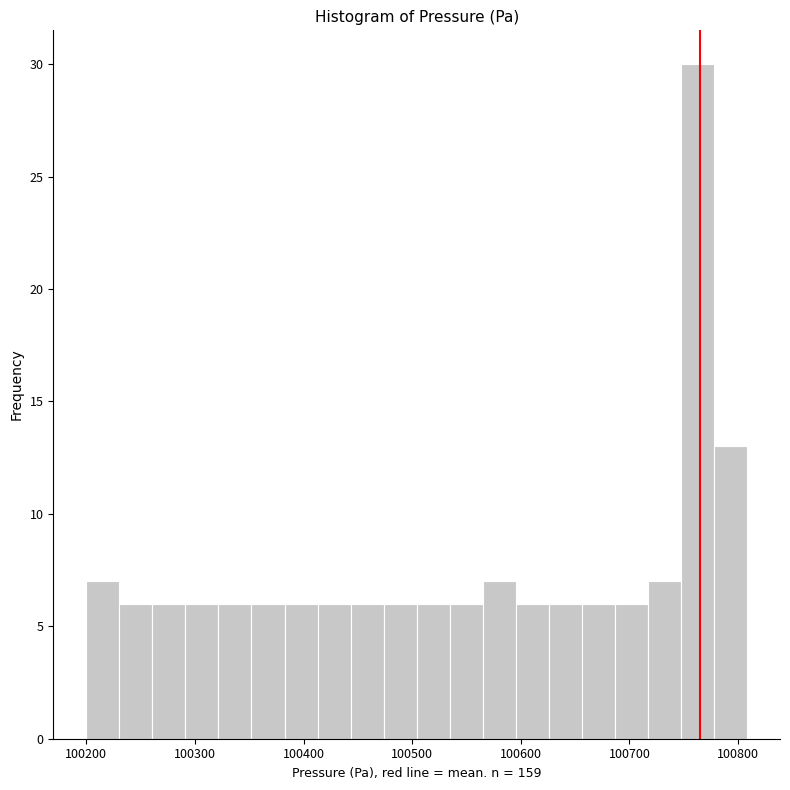

Read against the x-axis, roughly where is the centre of the tallest bar?

100760